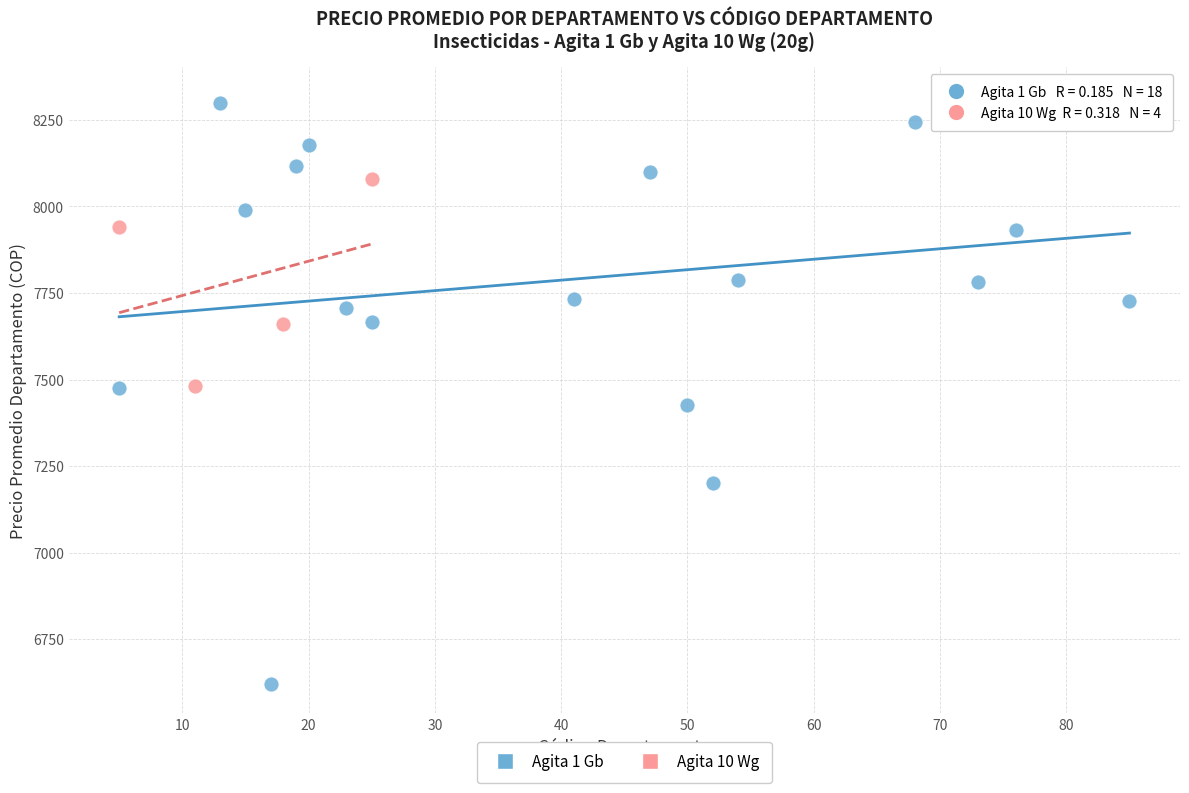

Which series contains the lowest Y value?

Agita 1 Gb